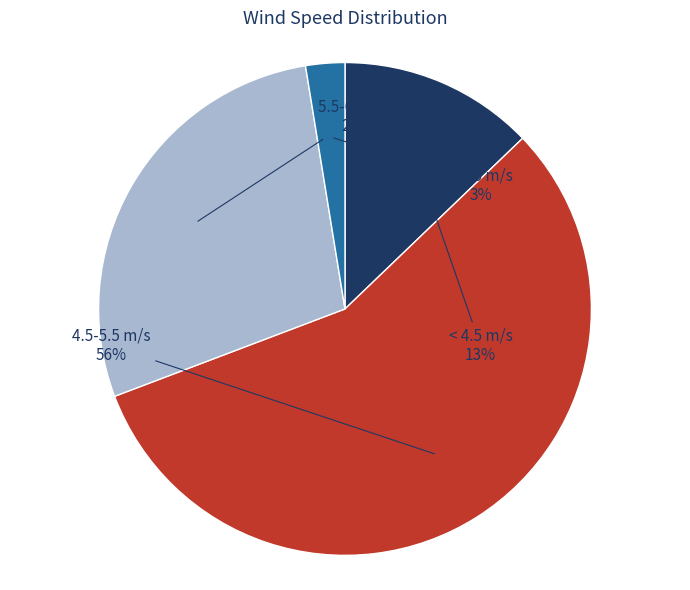

Is there any slice that represents more than half of the pie?

Yes